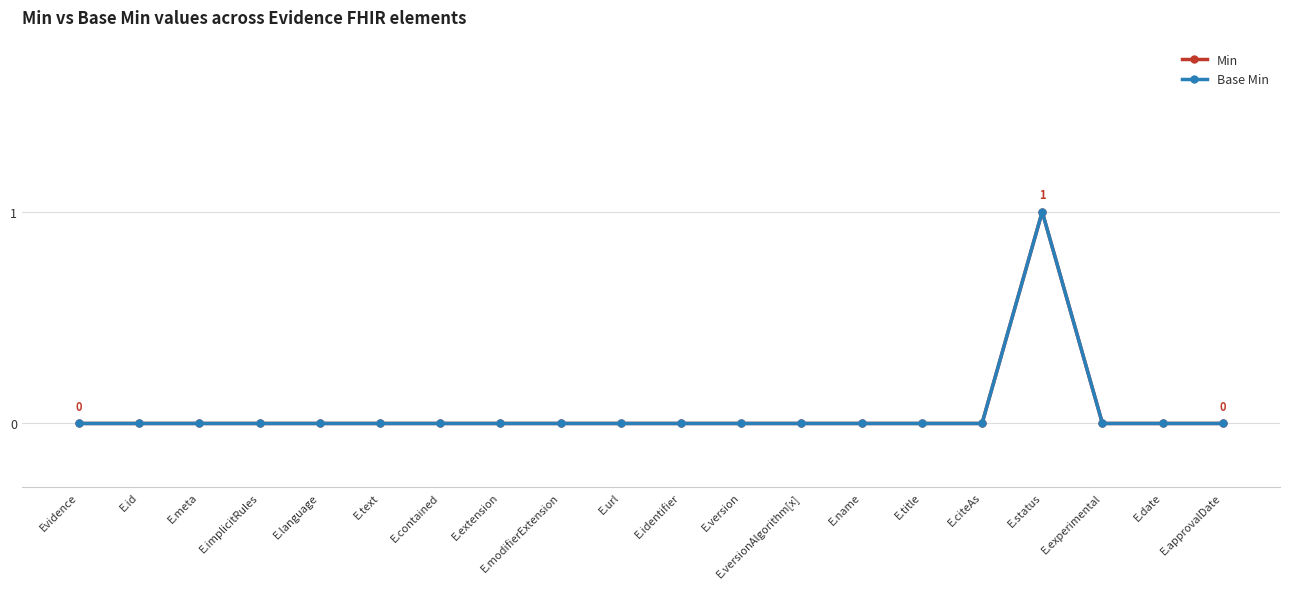

Where is Base Min nearest to the value 0?

Evidence